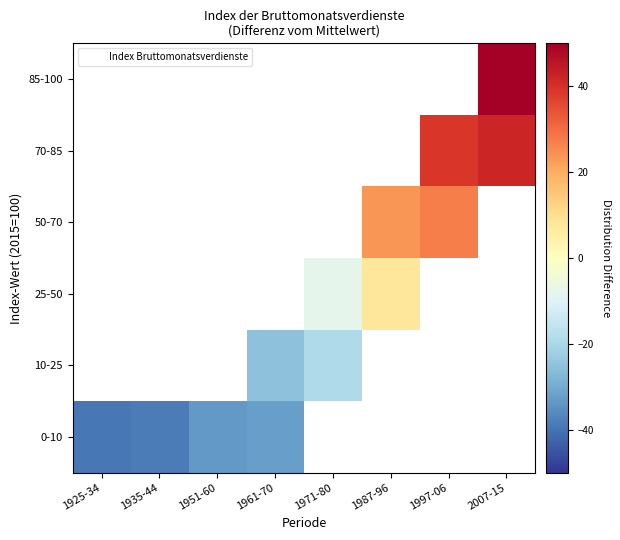

How many positive values does the 25-50 series have?

1